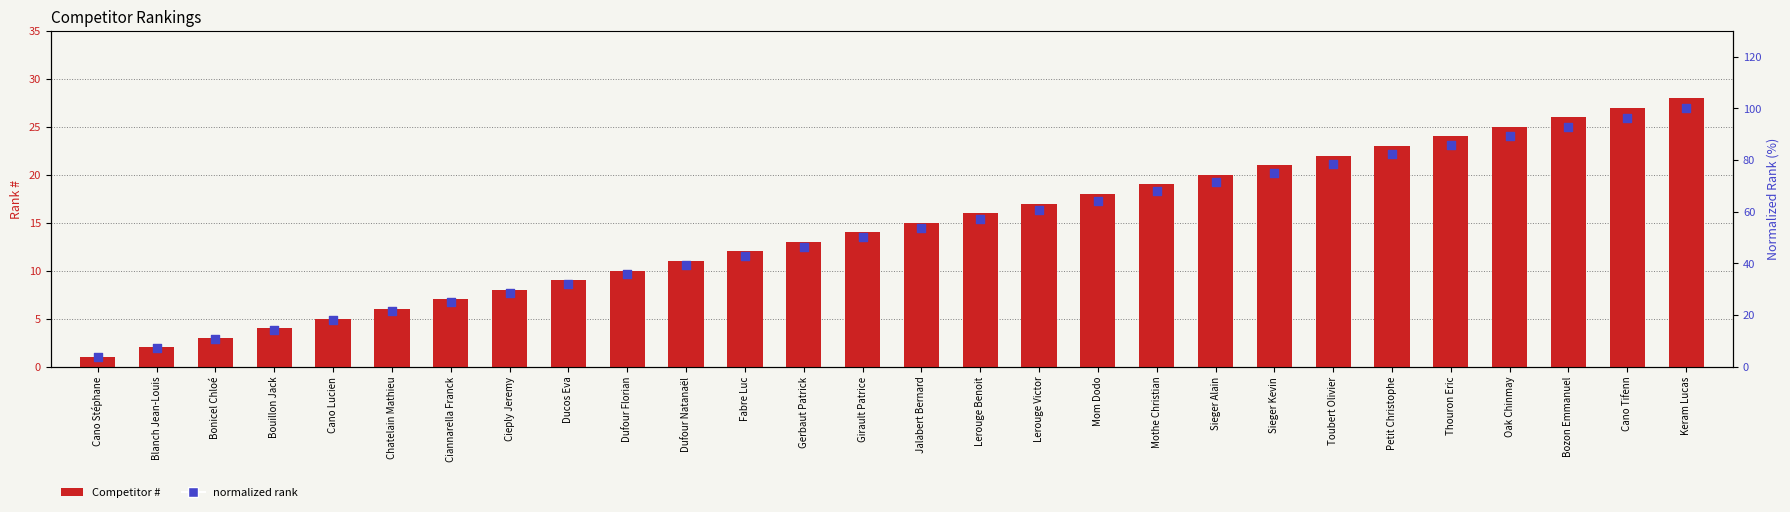

At how many categories does at least one series exceed 26?

21